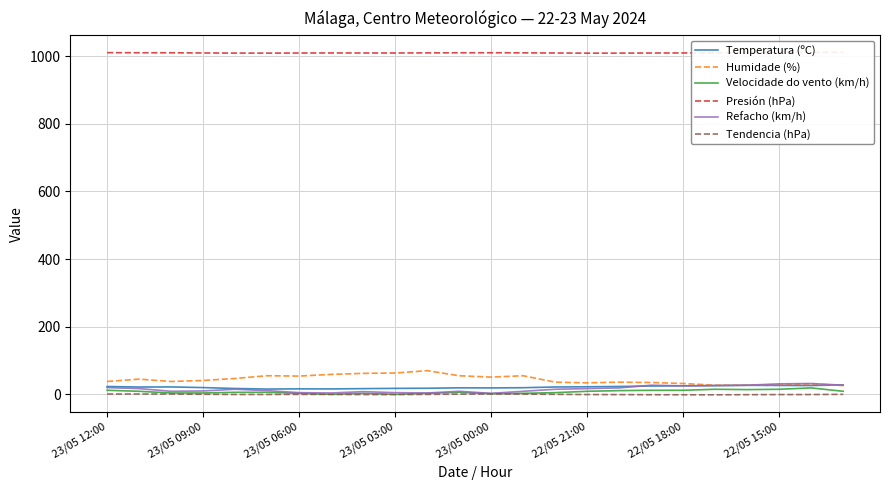

Is this an area chart (filled region under the line)?

No